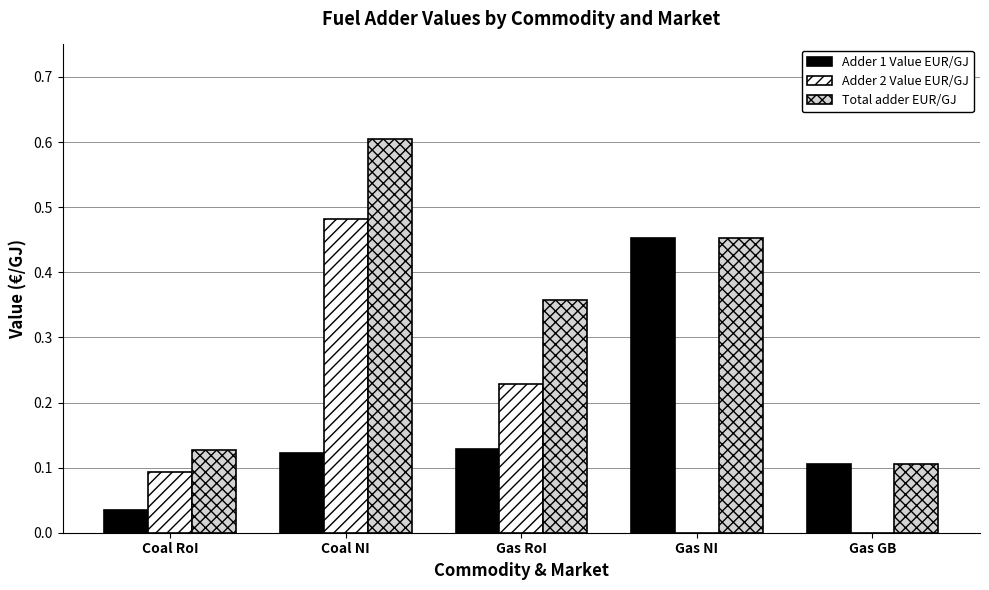

Which category has the highest value in the Total adder EUR/GJ series?

Coal NI